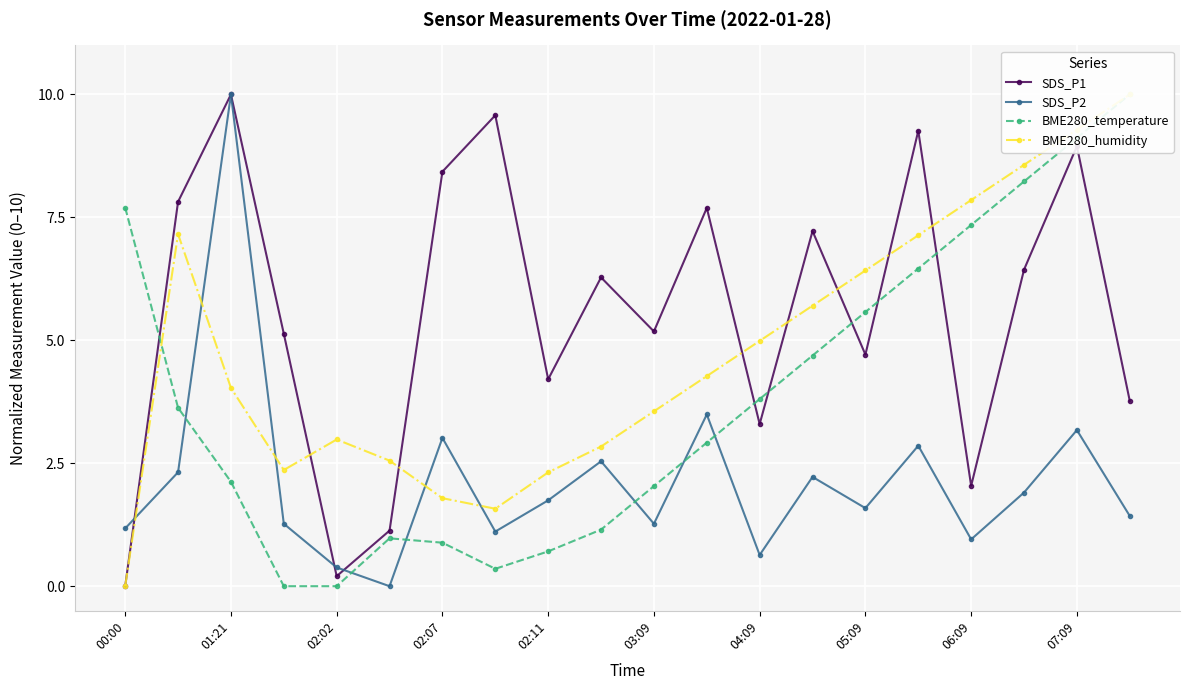

How many values in SDS_P1 are above zero?

19